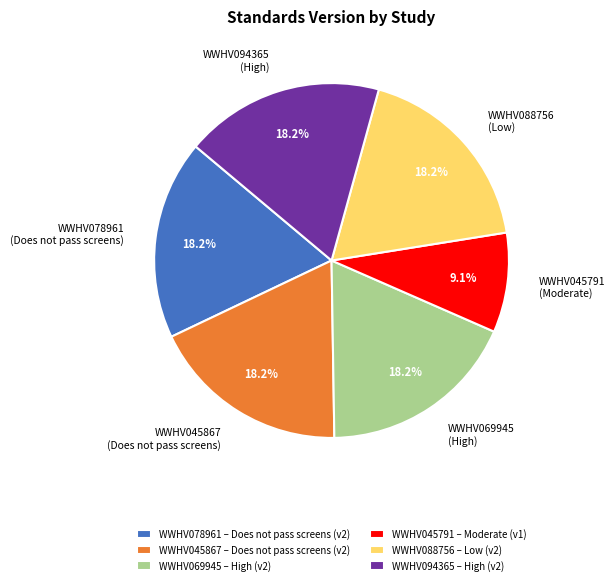

Which has a higher value, WWHV045791 (Moderate) or WWHV069945 (High)?

WWHV069945 (High)